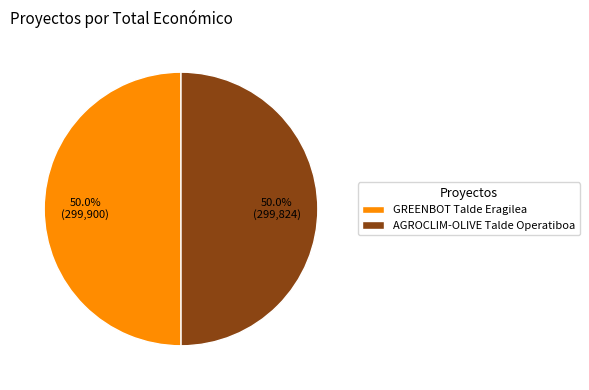

How many segments does this pie chart have?

2